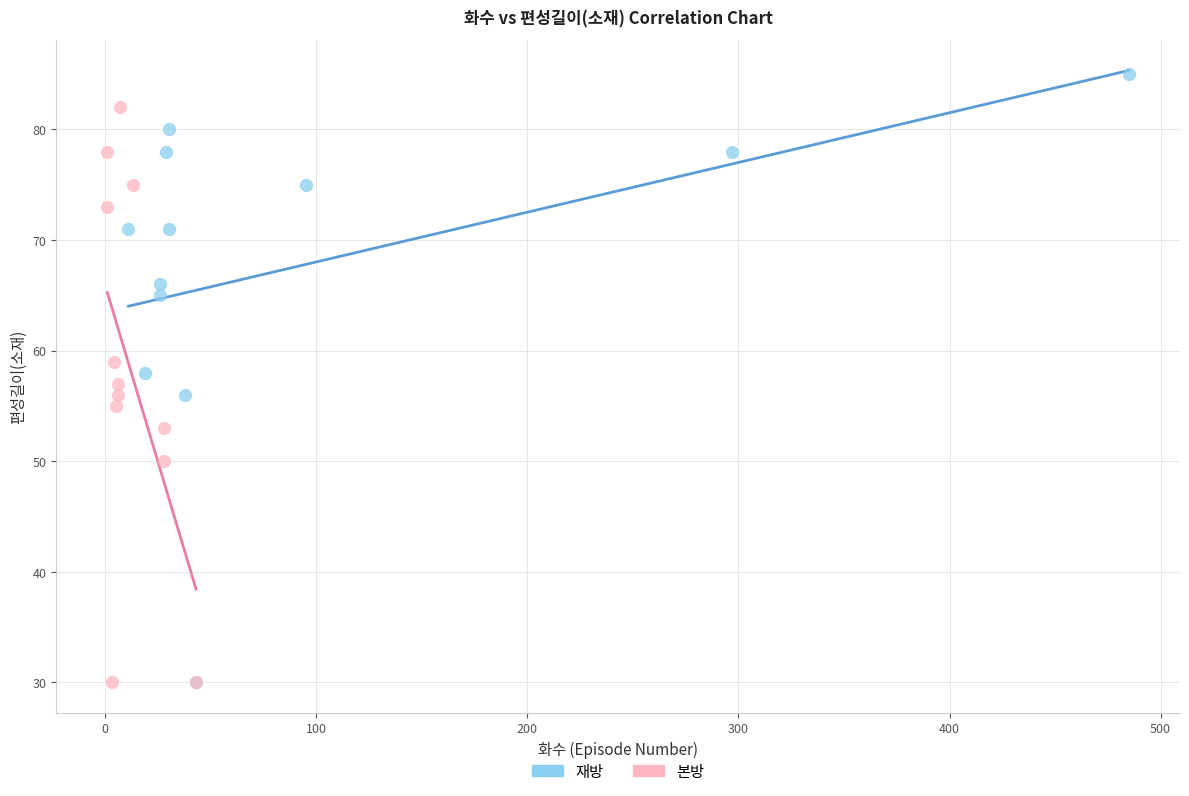

Which series has the widest spread of Y values?

재방